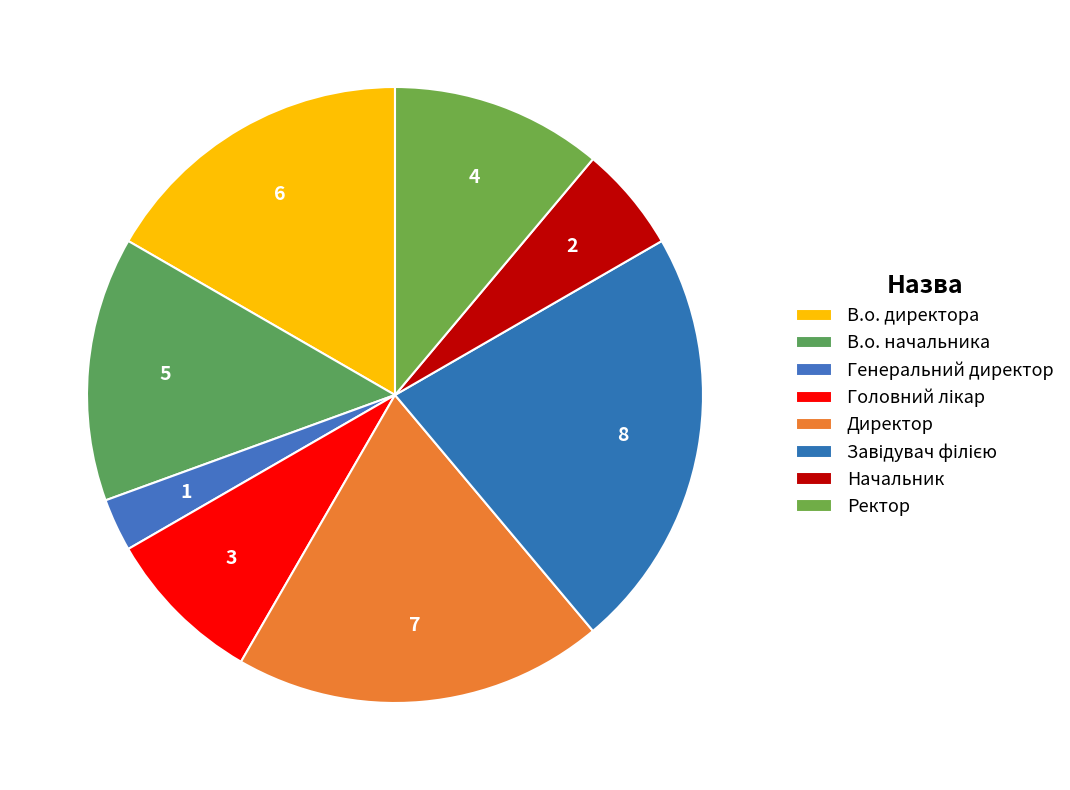

To the nearest percent, what is the difference between the В.о. директора and Директор slice percentages?

3%